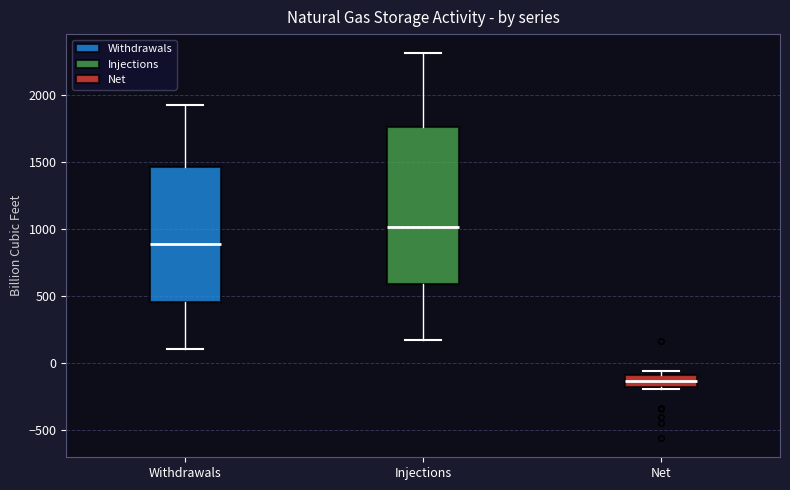

Which box is the tallest, from its lower edge to its upper edge?

Injections